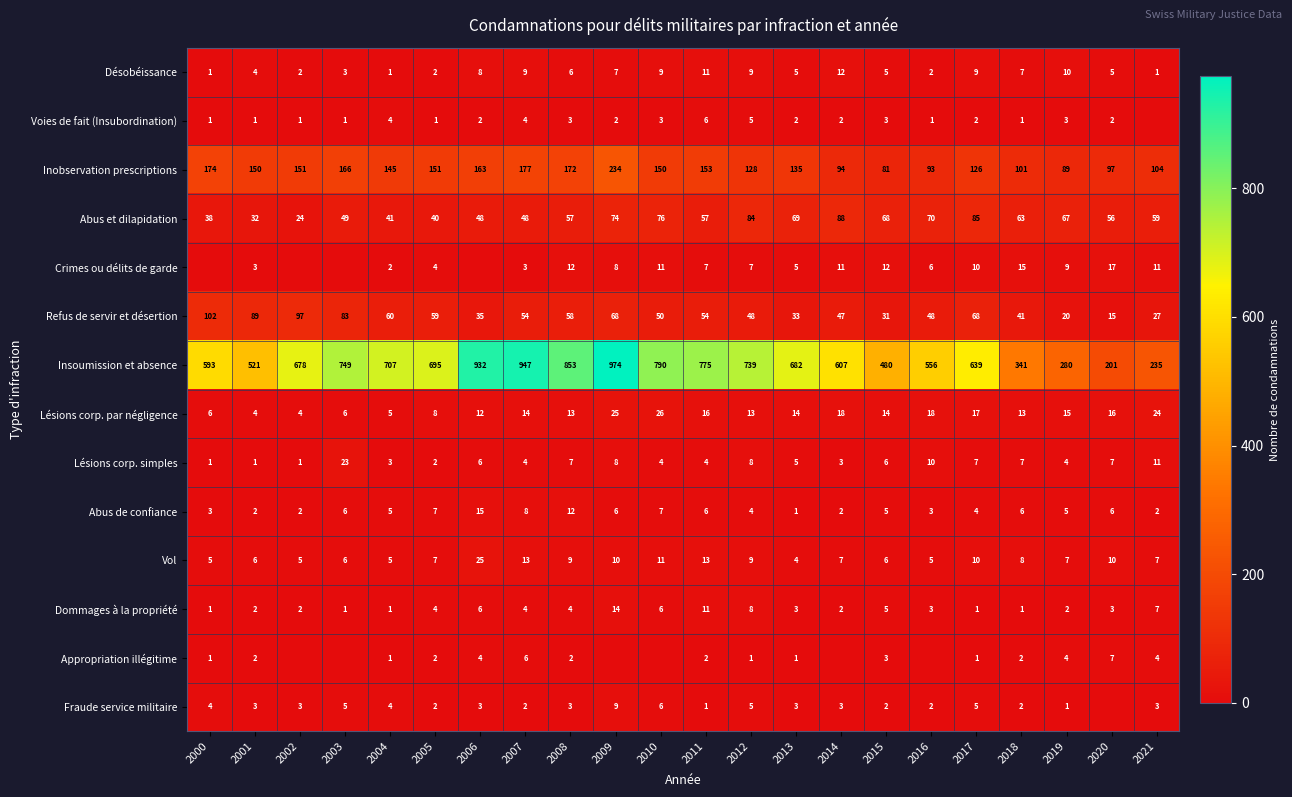

What is the approximate value of Vol at 2020, to the nearest 5?

10